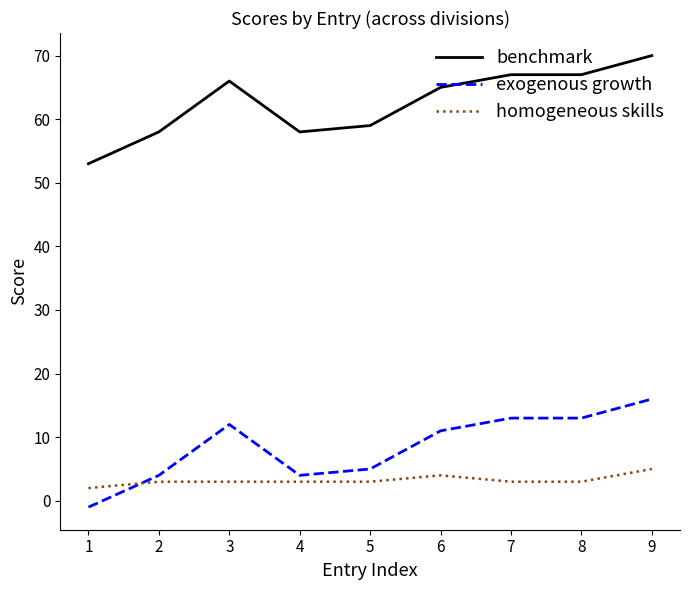

True or false: exogenous growth and benchmark cross at least once.

False